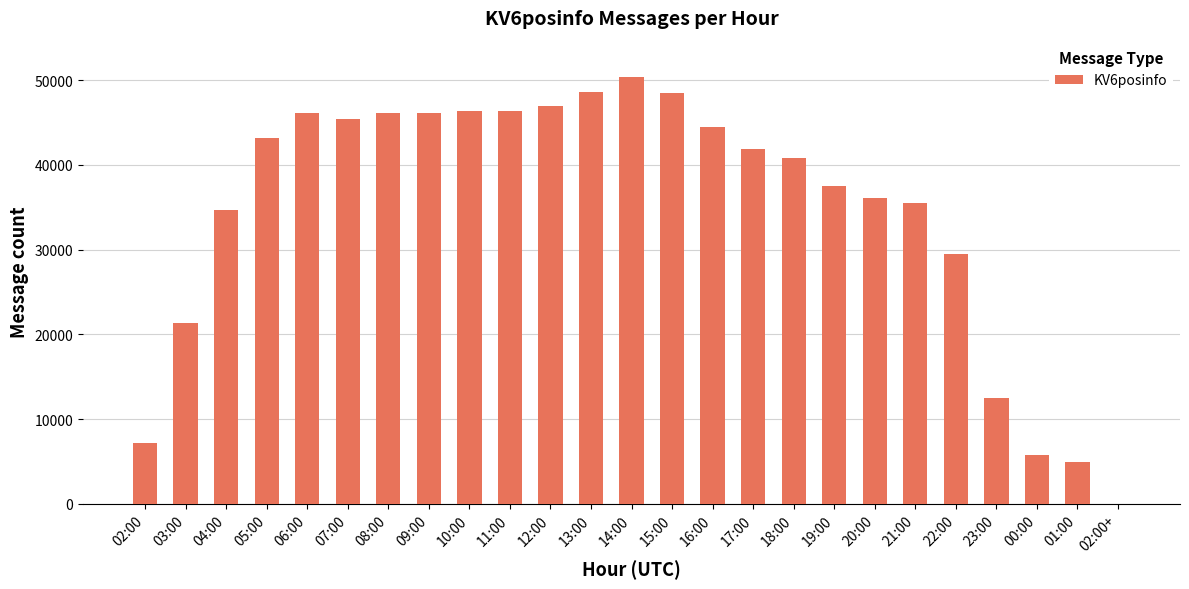

Where is the data nearest to the value 25172?

03:00